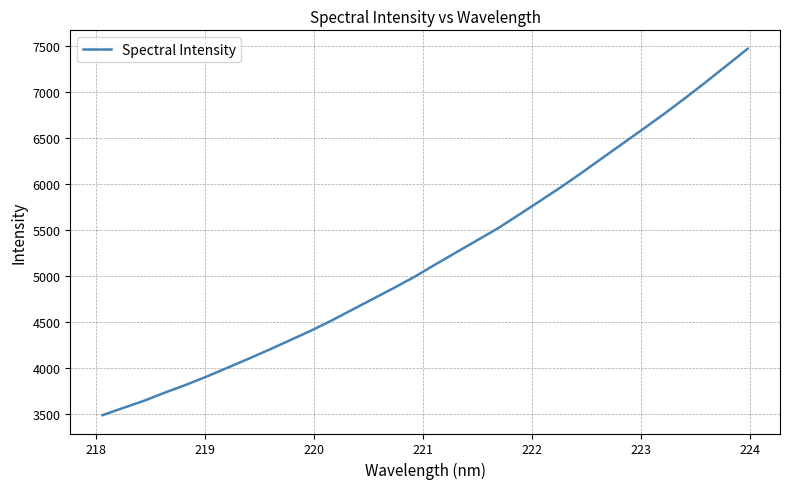

What is the smallest value displayed?

3491.5